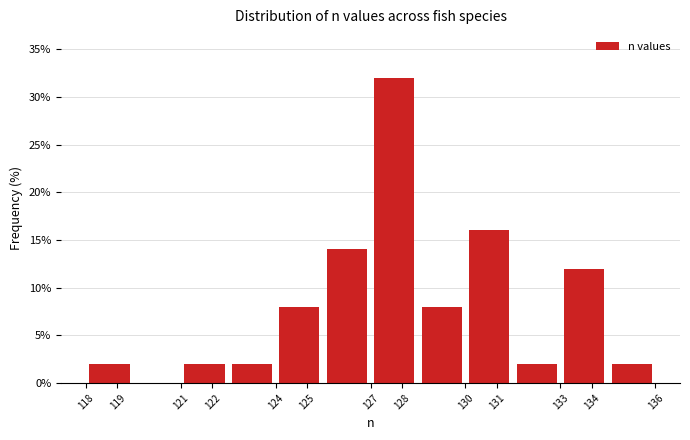

Reading left to right, transcribe this chart: for each bar, give the range it covers on the x-axis and its height. The values are not printed on the chart, so give them approximately, as read against the axis.

118.0 to 119.5: 2
119.5 to 121.0: 0
121.0 to 122.5: 2
122.5 to 124.0: 2
124.0 to 125.5: 8
125.5 to 127.0: 14
127.0 to 128.5: 32
128.5 to 130.0: 8
130.0 to 131.5: 16
131.5 to 133.0: 2
133.0 to 134.5: 12
134.5 to 136.0: 2